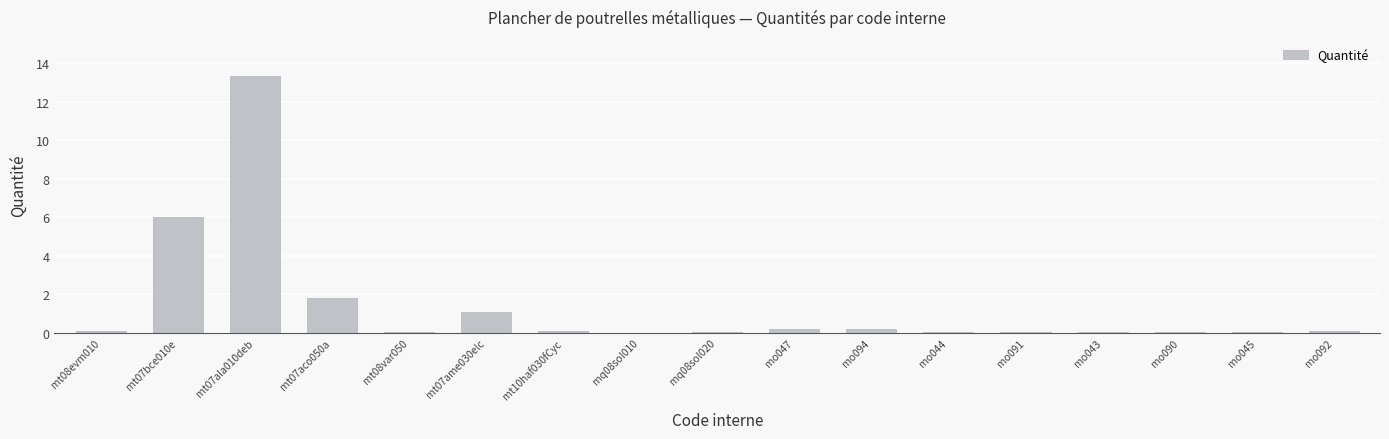

What is the sum of all values?

23.3